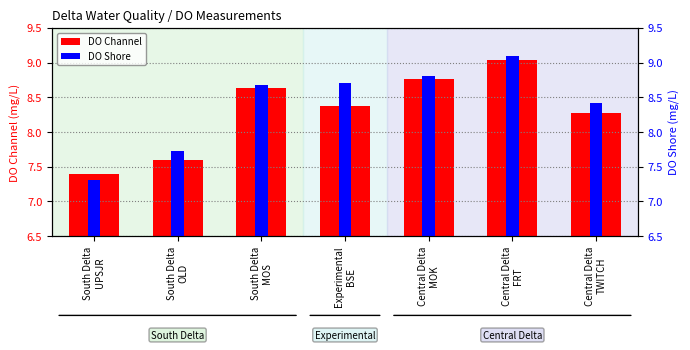

Which label corresponds to the smallest value in the chart?

South Delta
UPSJR